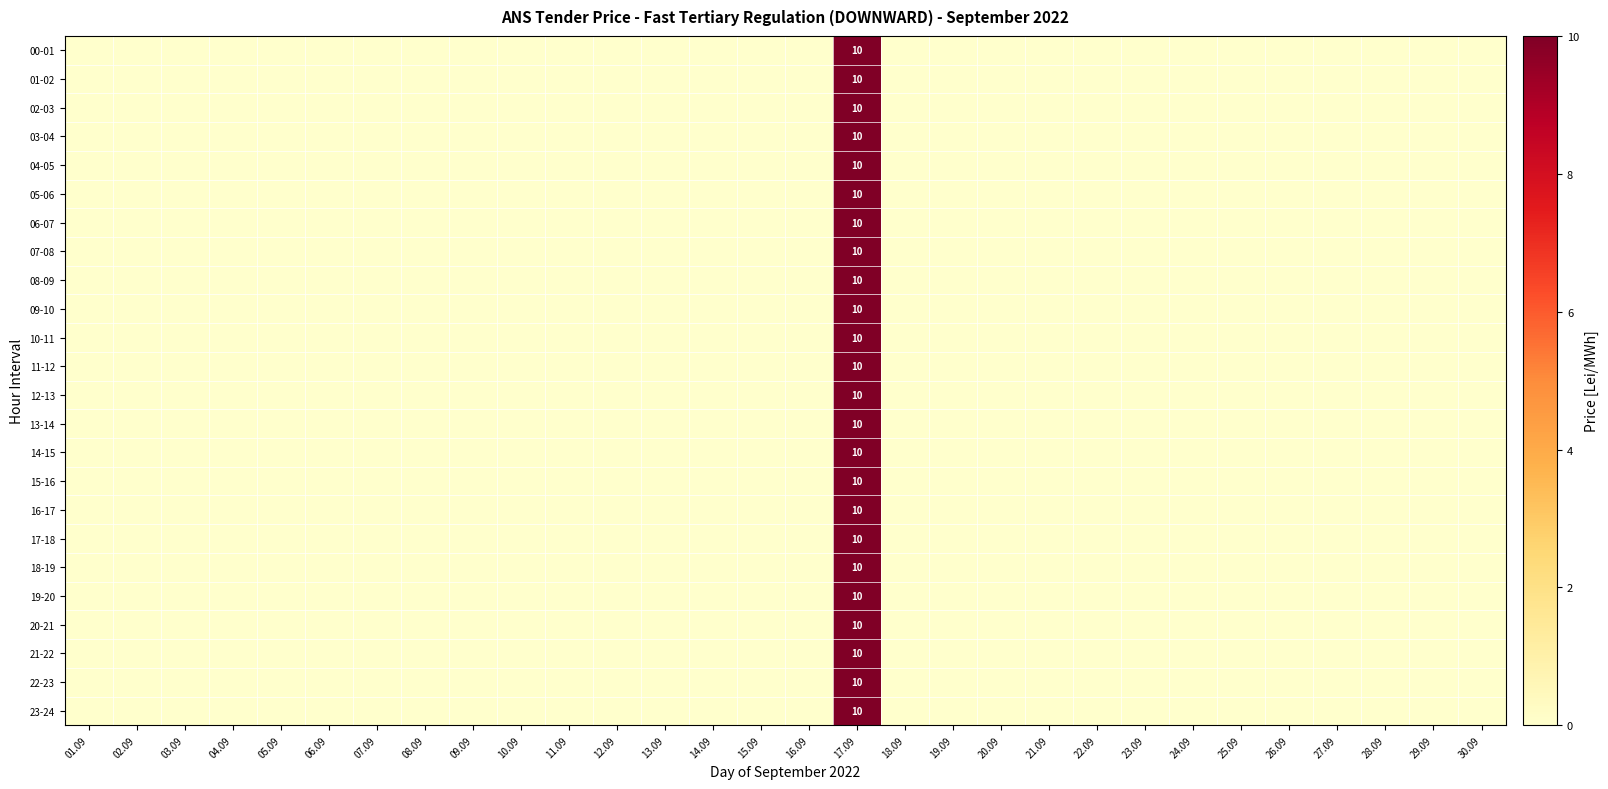

Is it true that 08-09 equals 10 at 17.09?

True